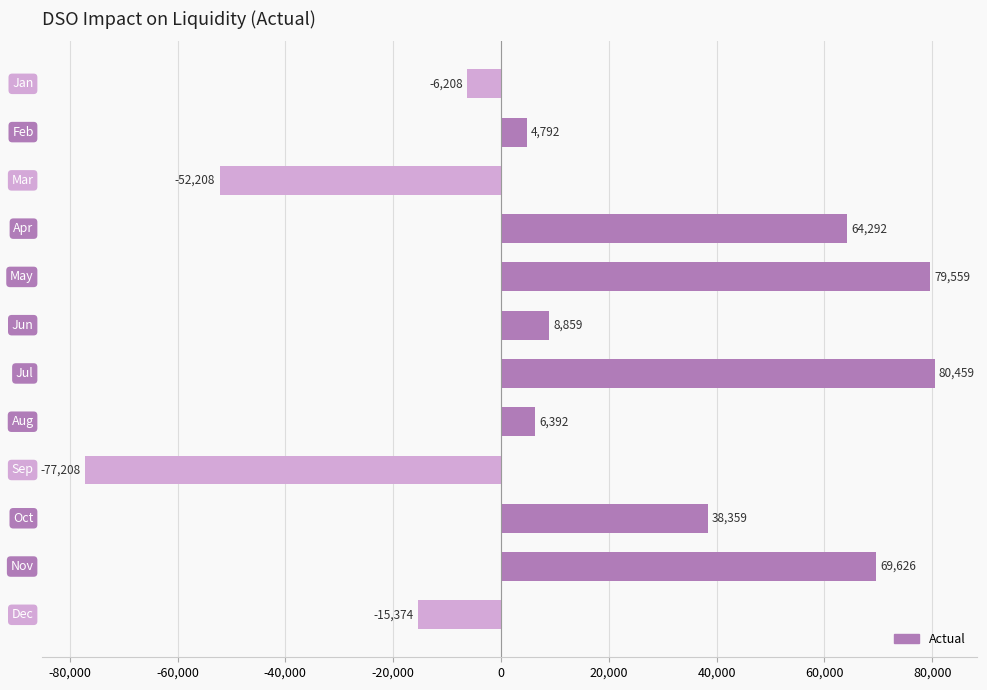

What is the maximum value shown in the chart?

80459.0